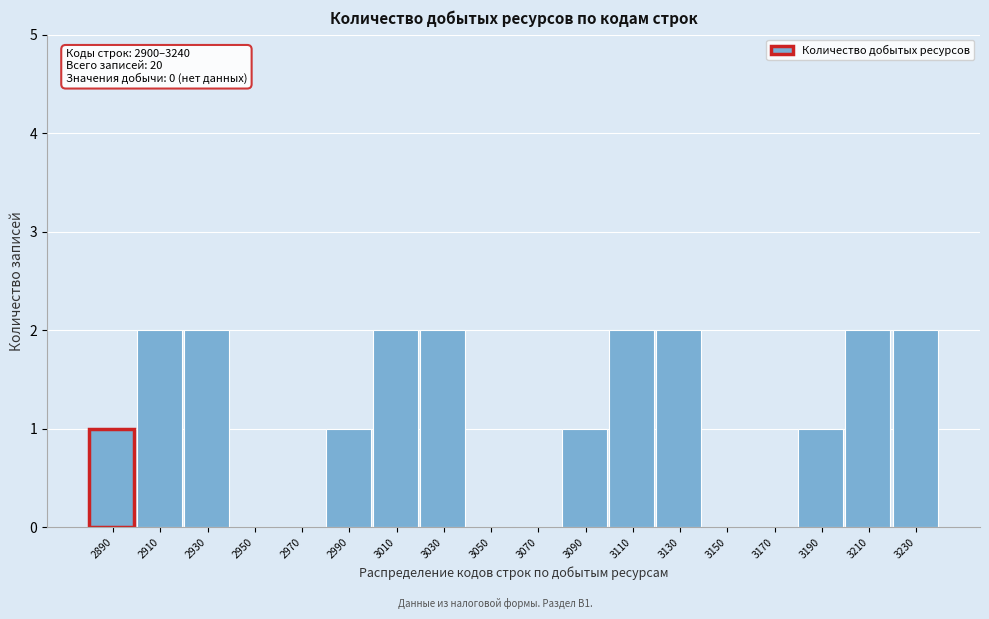

Reading left to right, list all the values displayed in this chart.

2890=1	2910=2	2930=2	2950=0	2970=0	2990=1	3010=2	3030=2	3050=0	3070=0	3090=1	3110=2	3130=2	3150=0	3170=0	3190=1	3210=2	3230=2